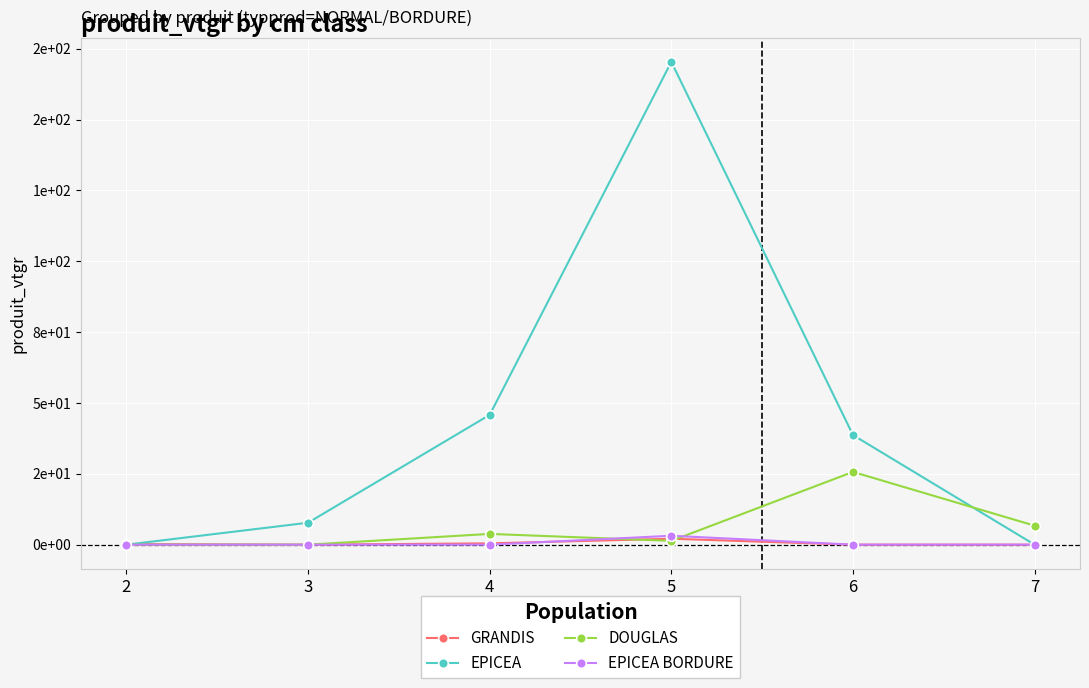

What are all the series names shown in the legend?

GRANDIS, EPICEA, DOUGLAS, EPICEA BORDURE